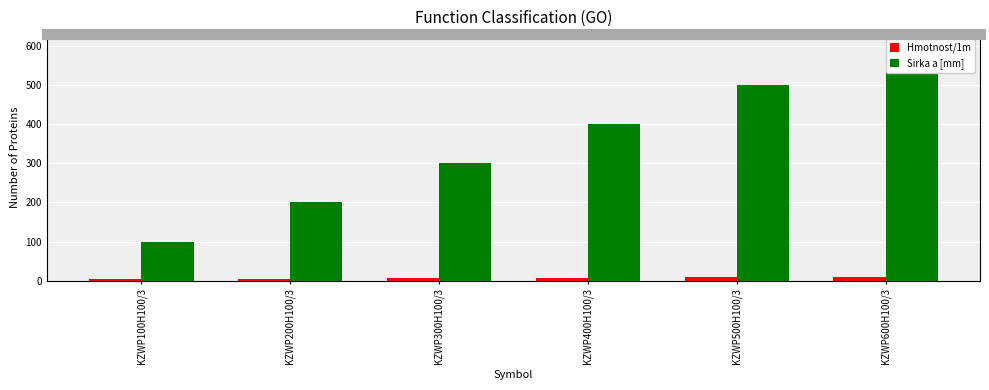

How many values in the Sirka a [mm] series are below 400?

3